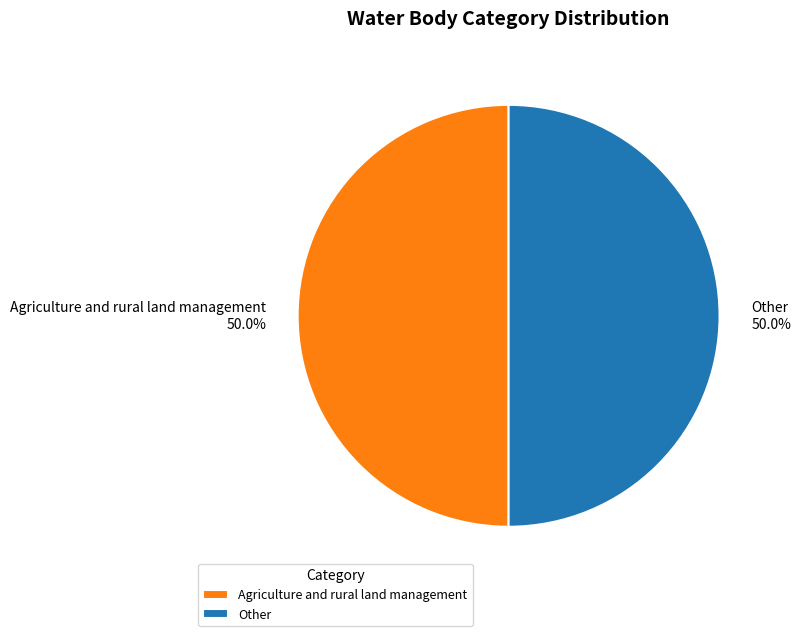

Is the sum of Agriculture and rural land management and Other greater than half?

Yes